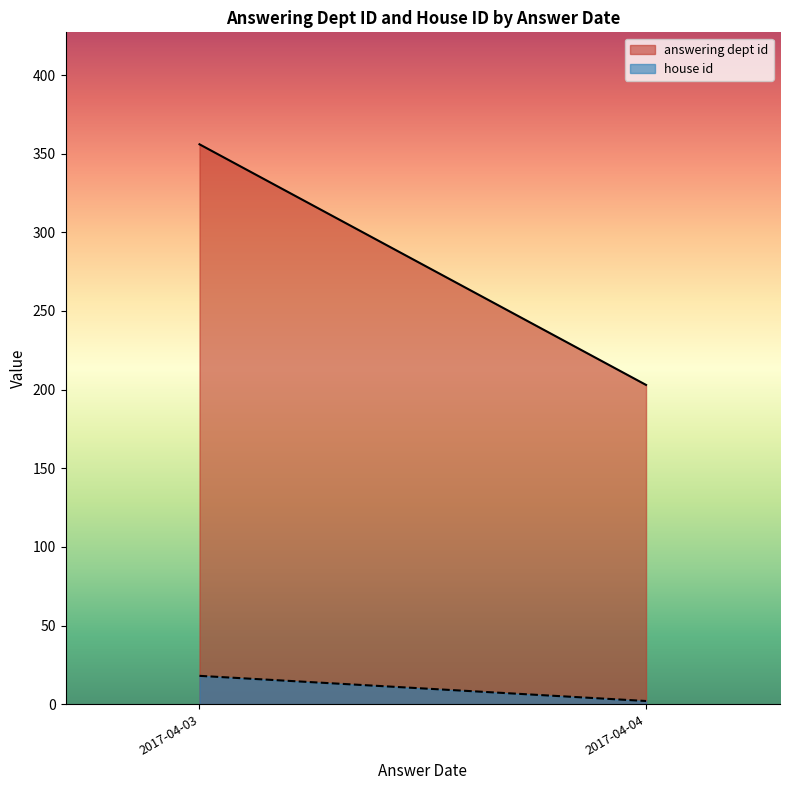

At which category does the chart reach its minimum across all series?

2017-04-04